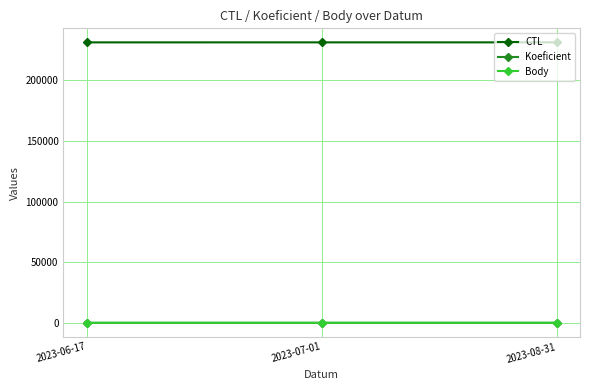

Read the Body value at 2023-08-31.

12